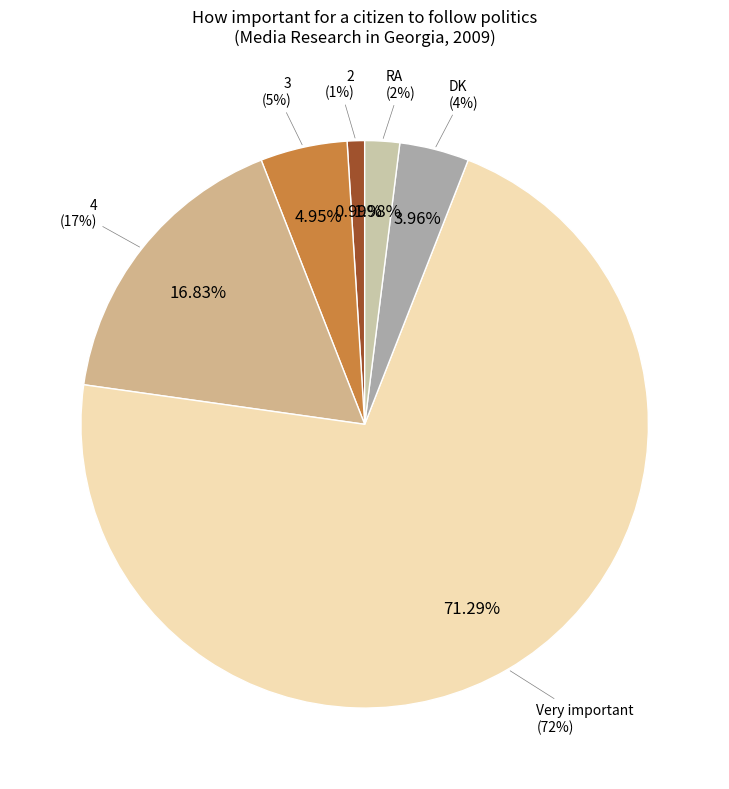

To the nearest percent, what is the difference between the largest and smallest slice percentages?

71%